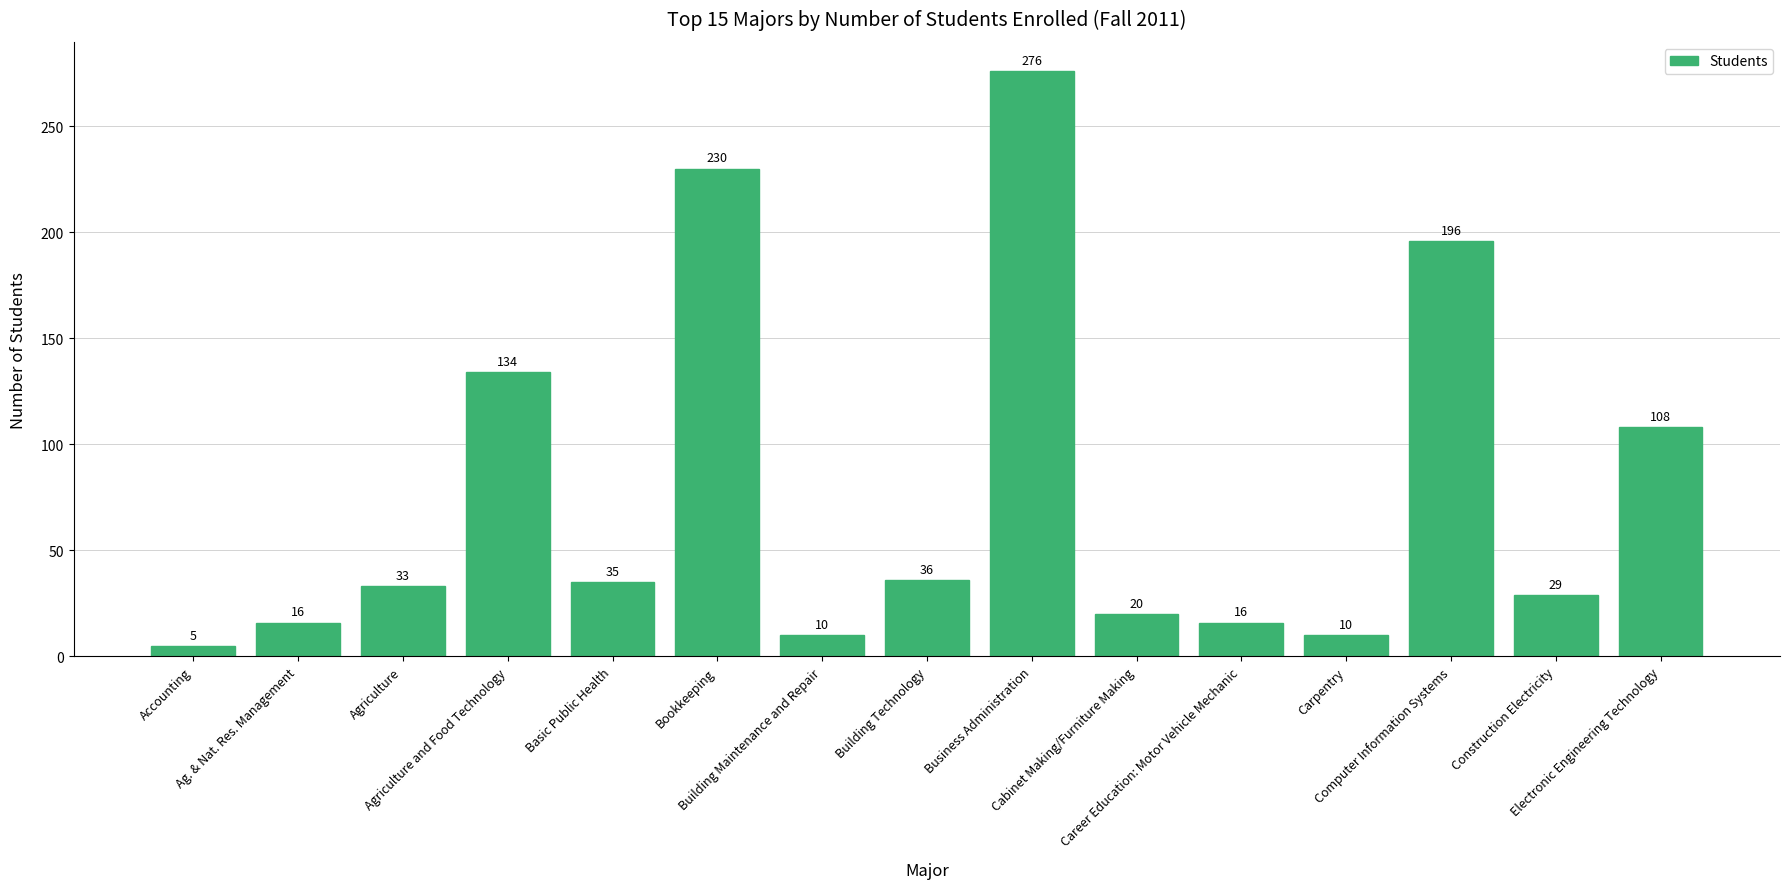

What position from the left is Agriculture?

3